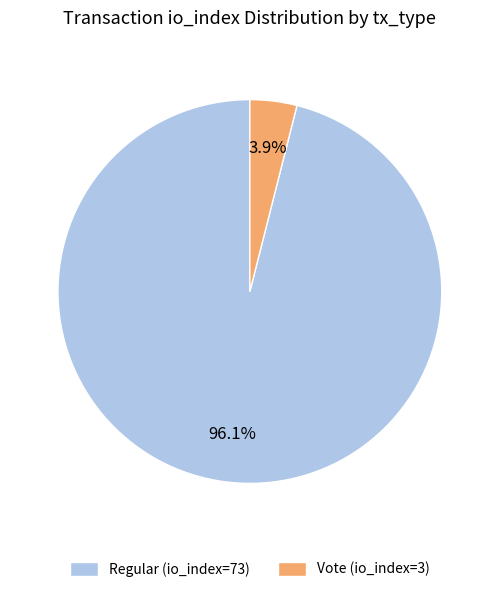

Rank the categories by value from lowest to highest.

Vote (io_index=3), Regular (io_index=73)